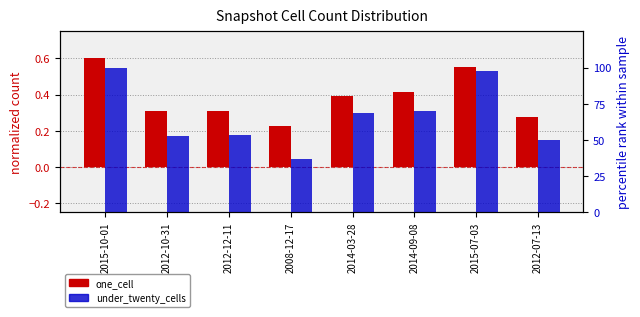

Is the value of one_cell at 2015-10-01 greater than the value of under_twenty_cells at 2014-09-08?

No